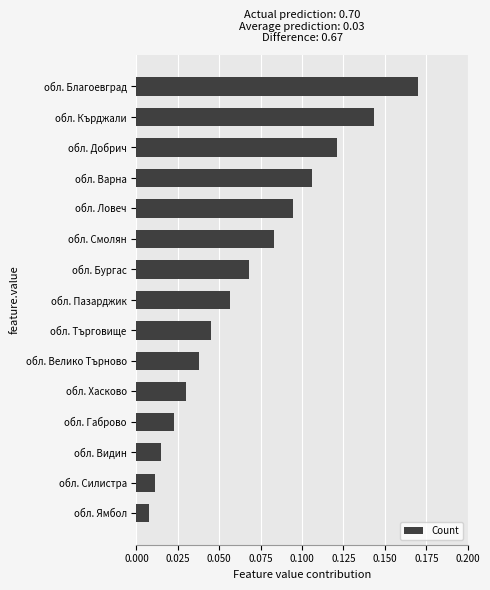

What is the change in value from обл. Ямбол to обл. Смолян?

+0.1